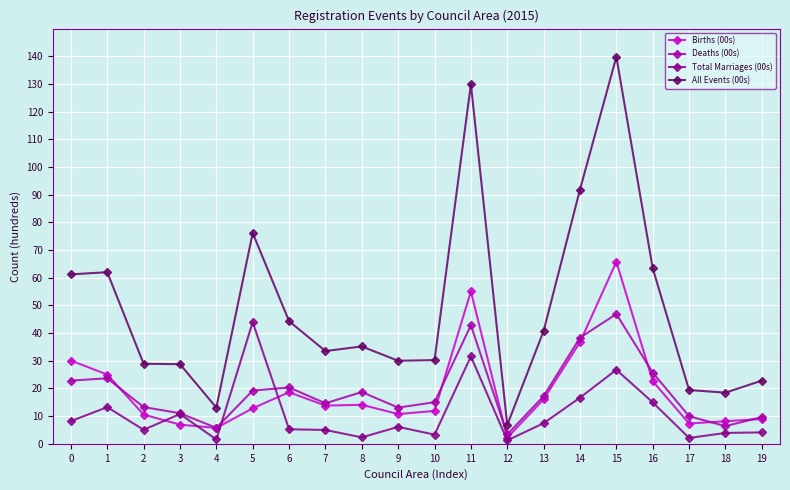

List the series in order of their peak value, highest first.

All Events (00s), Births (00s), Deaths (00s), Total Marriages (00s)